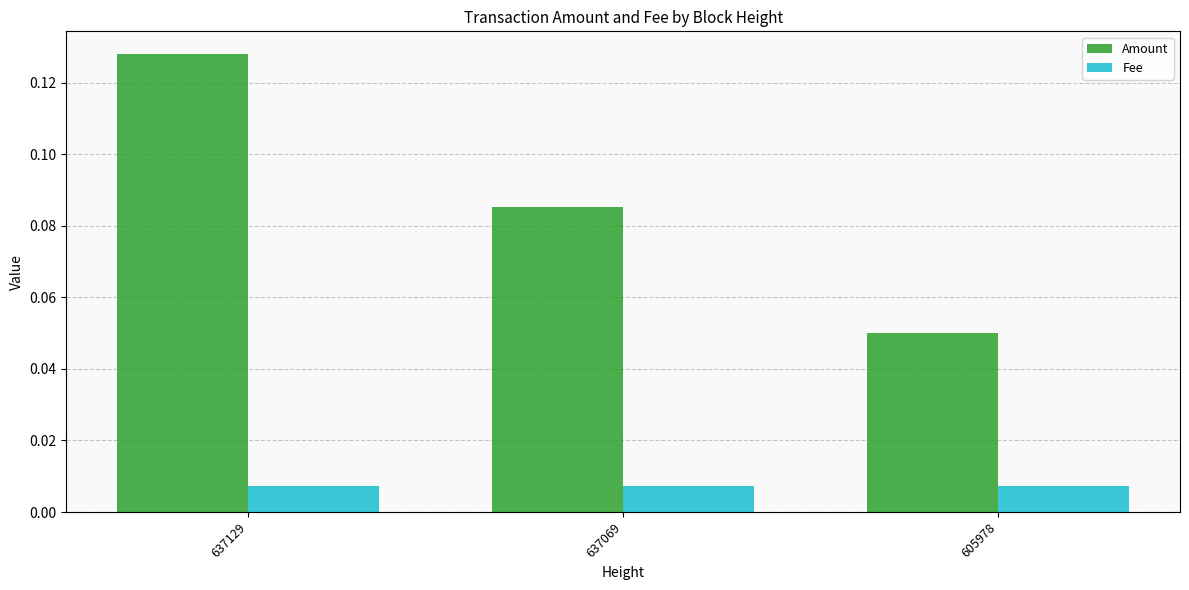

Which series has the largest total across all categories?

Amount